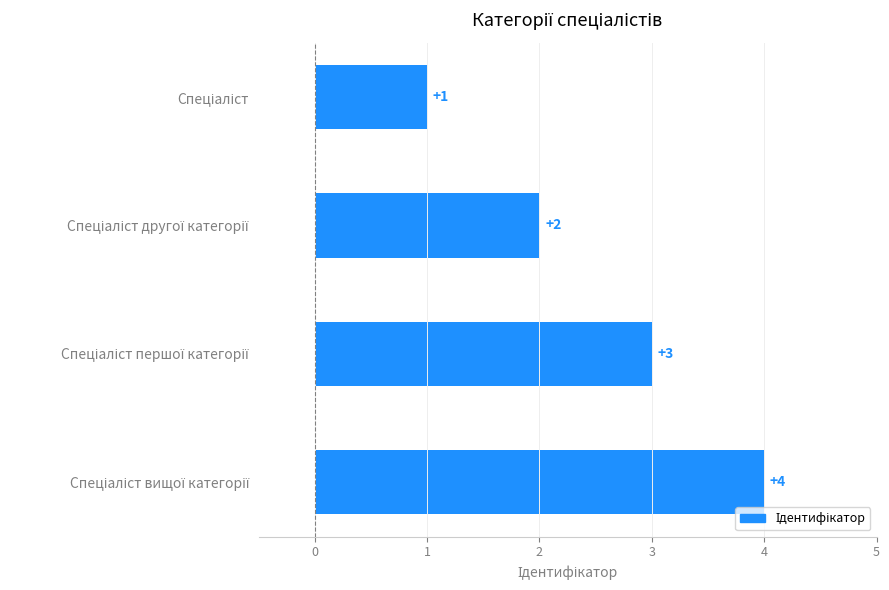

How many values are between 2 and 4?

3